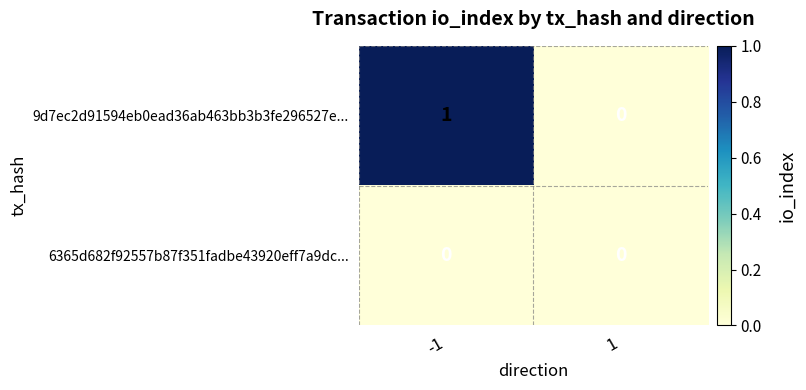

The 6365d682f92557b87f351fadbe43920eff7a9dc... series shows 0 at -1. True or false?

True